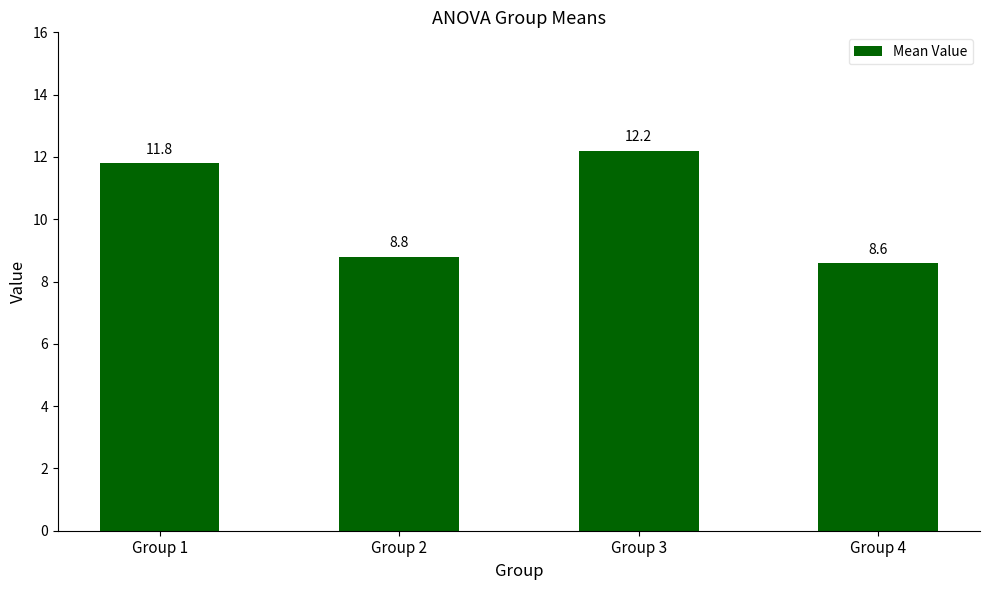

At which label does the data first exceed 11?

Group 1